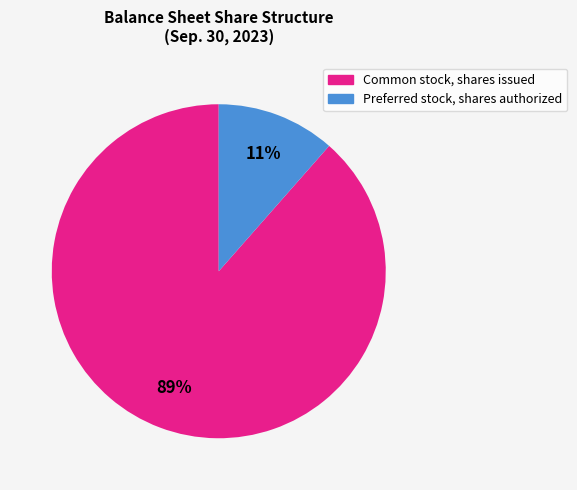

To the nearest percent, what is the average slice percentage?

50%